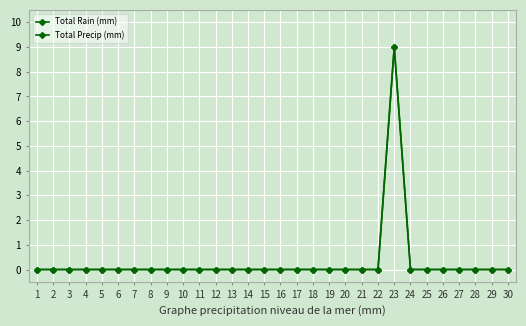

Is it true that Total Rain (mm) equals 0 at 26?

True